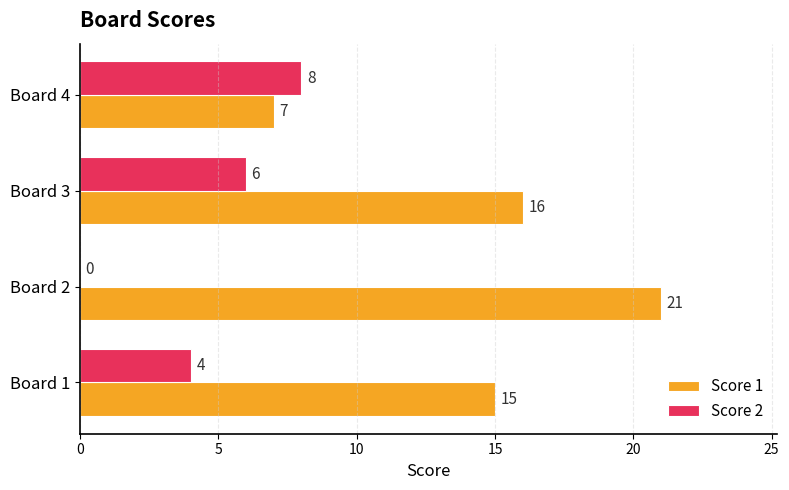

What is the sum of the Score 1 values at Board 2 and Board 4?

28